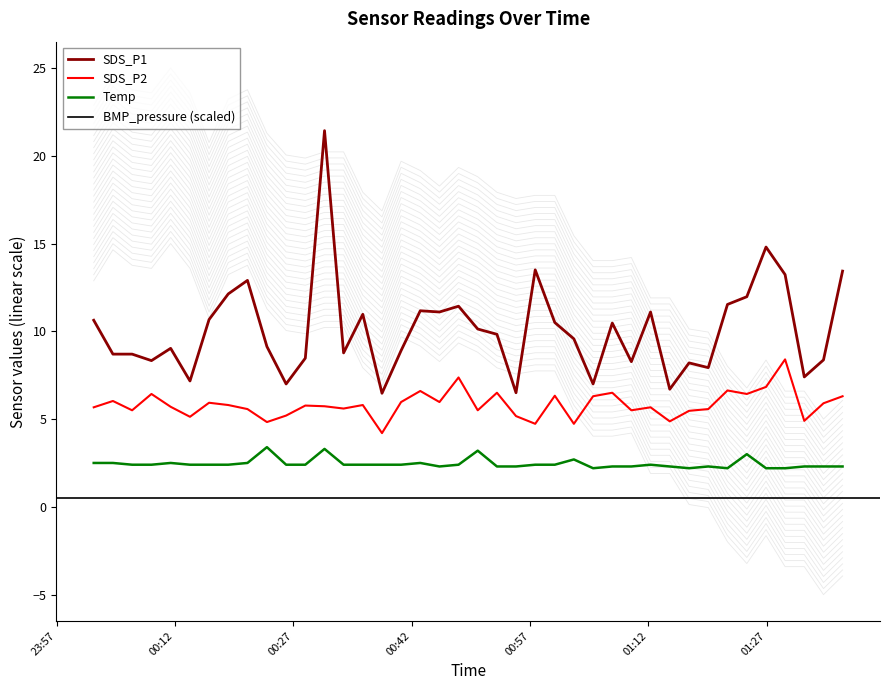

What is the difference between the SDS_P1 values at 2023/03/04 00:50:23 and 2023/03/04 00:16:20?

0.5